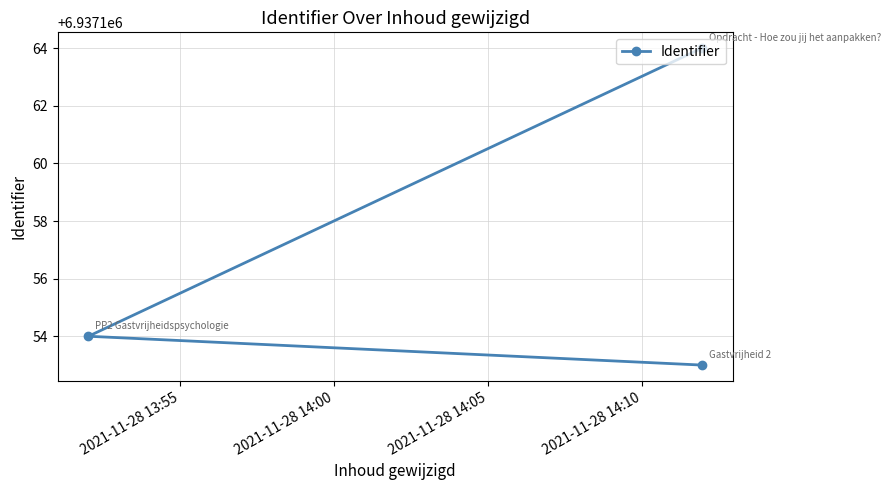

What is the maximum value shown in the chart?

6937164